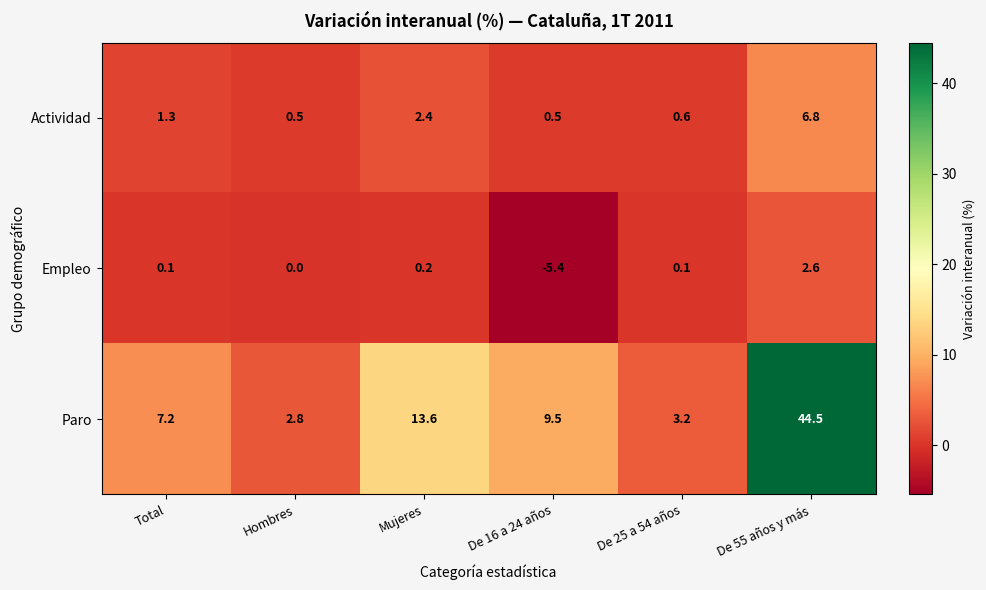

Which category has the highest value in the Paro series?

De 55 años y más